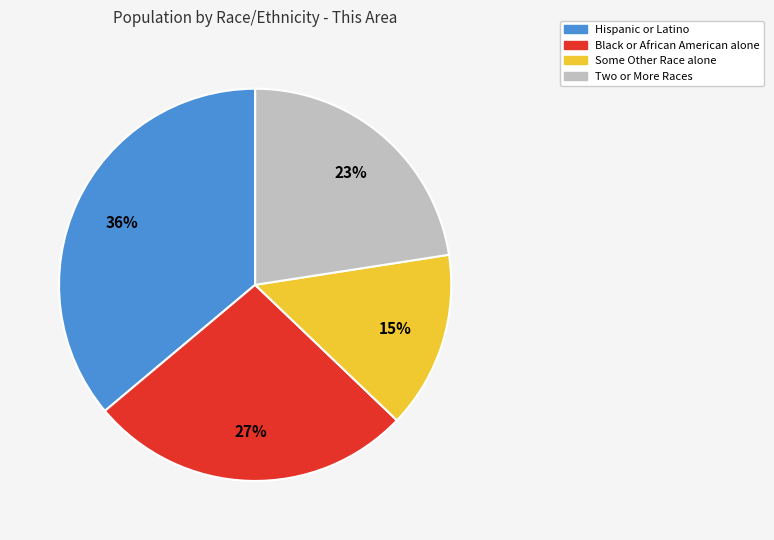

Do Two or More Races and Some Other Race alone together represent more than half of the pie?

No